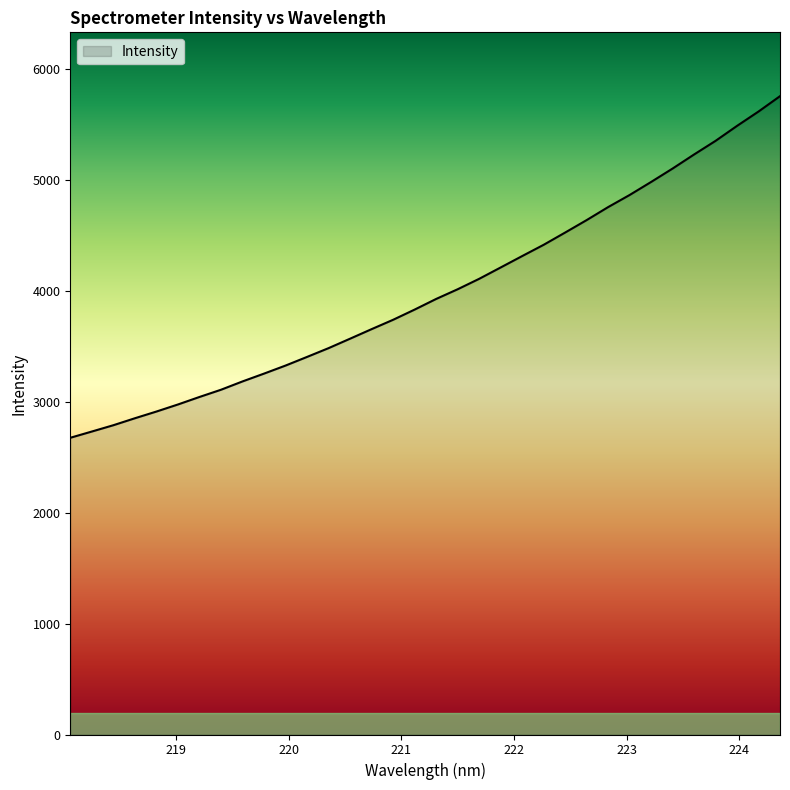

What is the difference between the maximum and minimum values?

3080.2